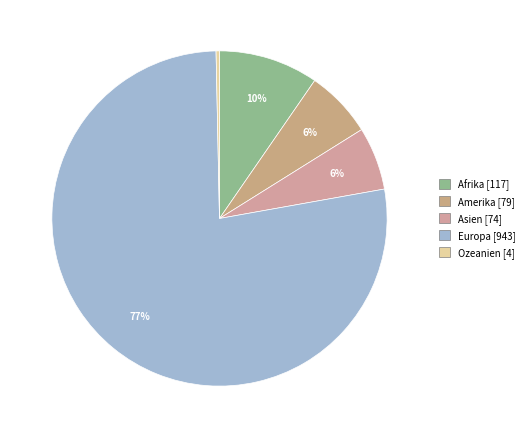

The Afrika slice represents 10% of the pie. True or false?

True